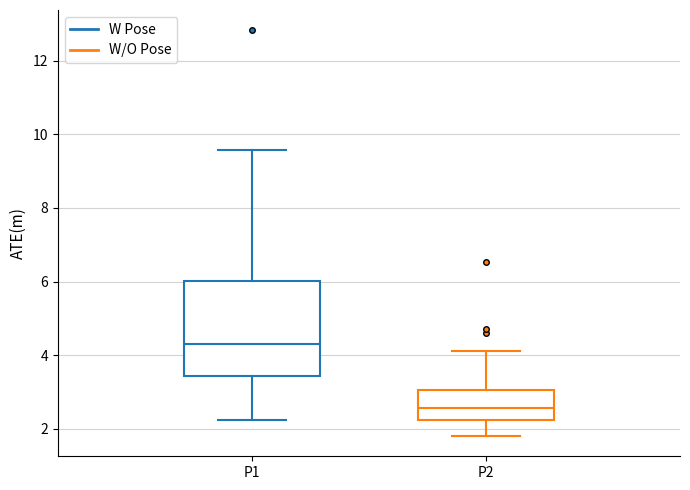

Which box's median line is the highest?

P1